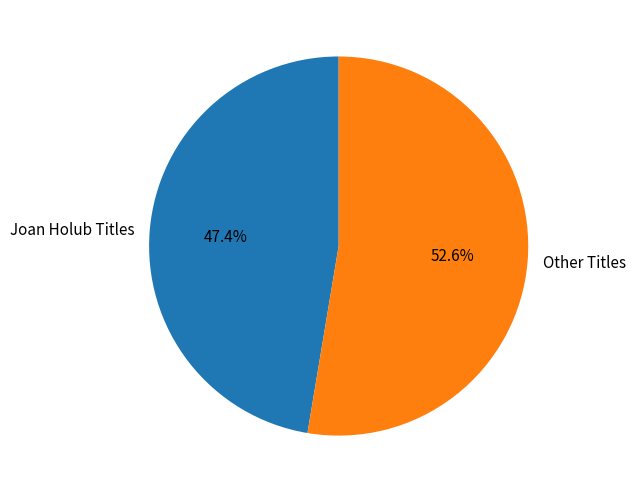

Do Joan Holub Titles and Other Titles together represent more than half of the pie?

Yes